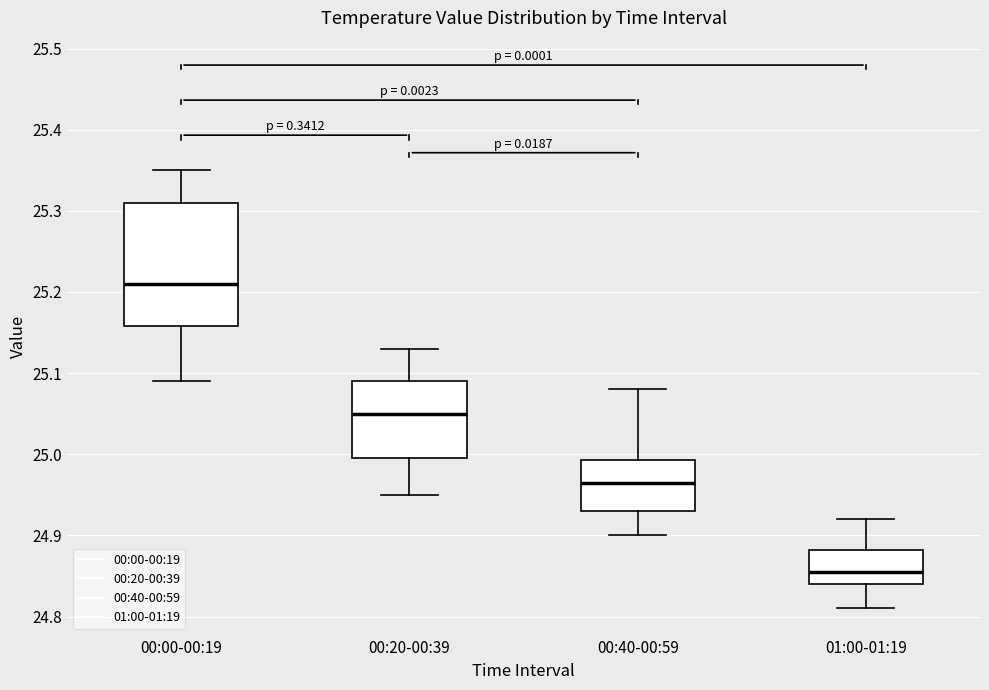

Which box has the highest median line?

00:00-00:19